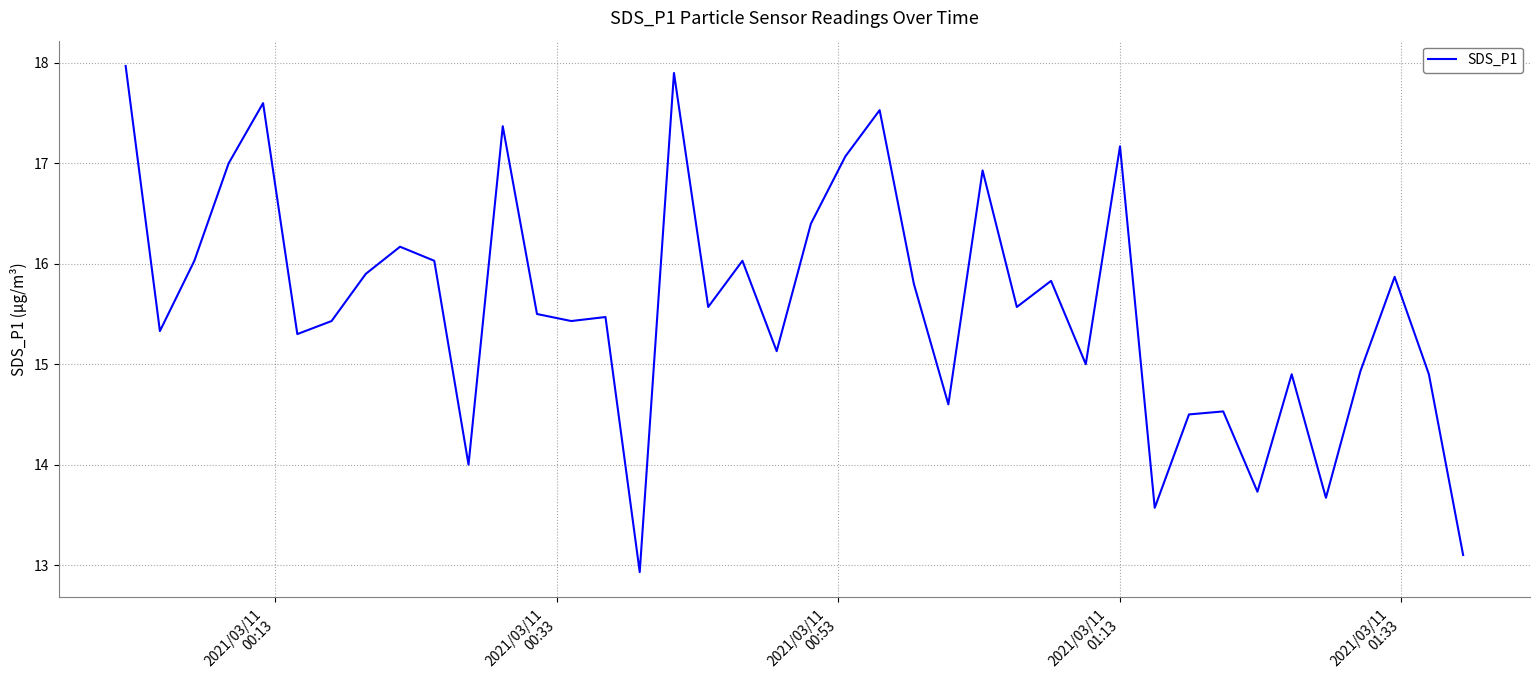

What is the greatest value displayed?

18.0